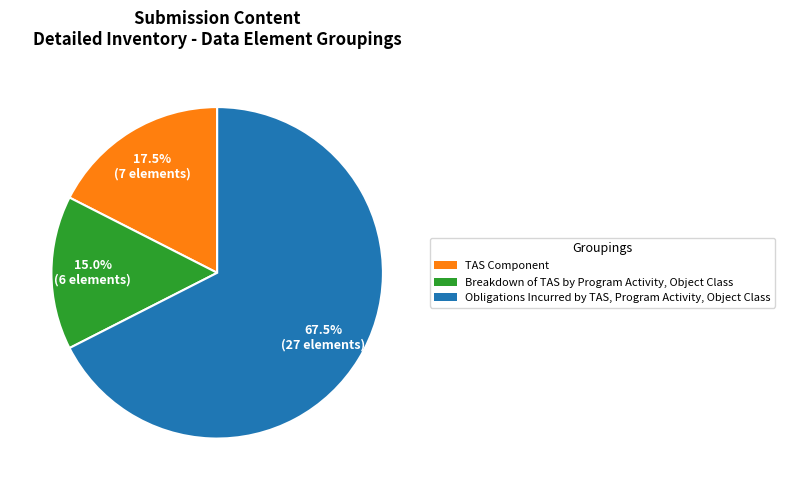

Is there any slice that represents more than half of the pie?

Yes